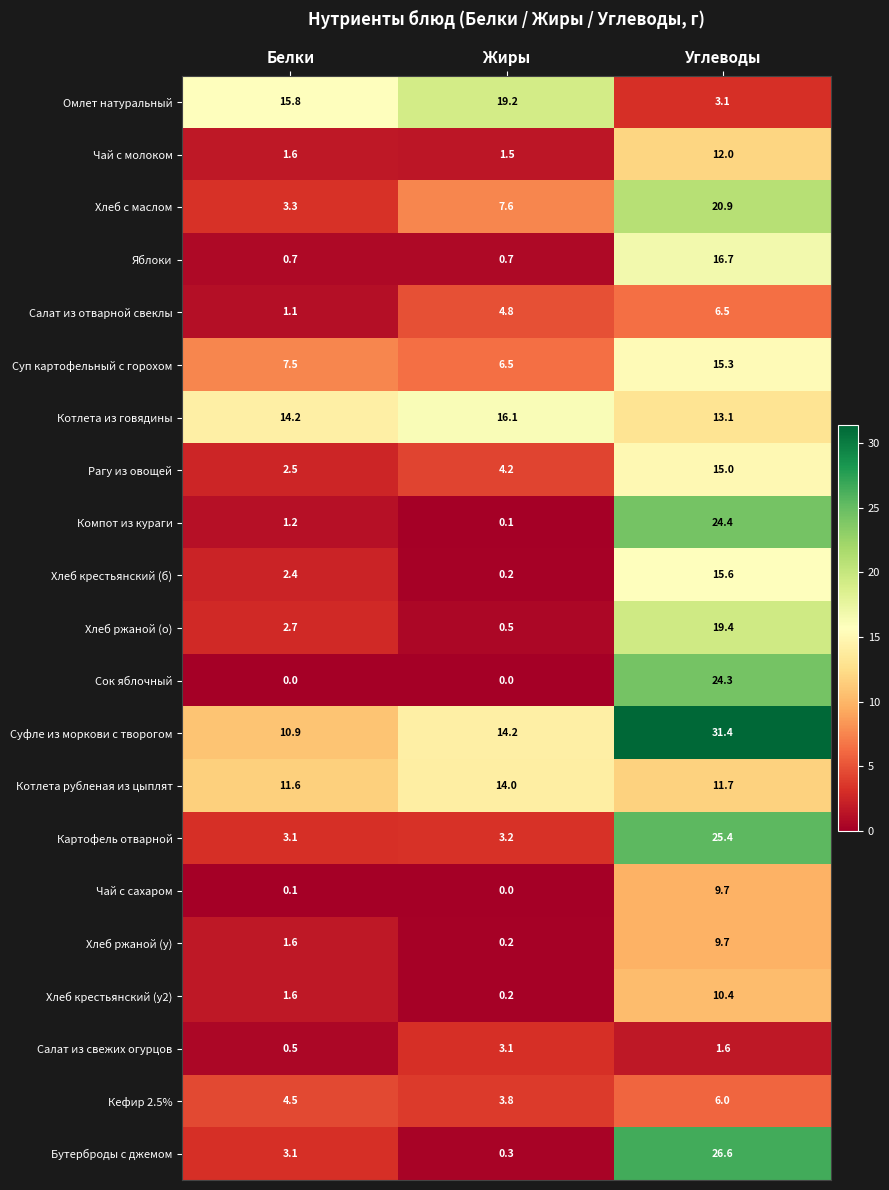

True or false: Хлеб с маслом has a value of 7.6 at Жиры.

True